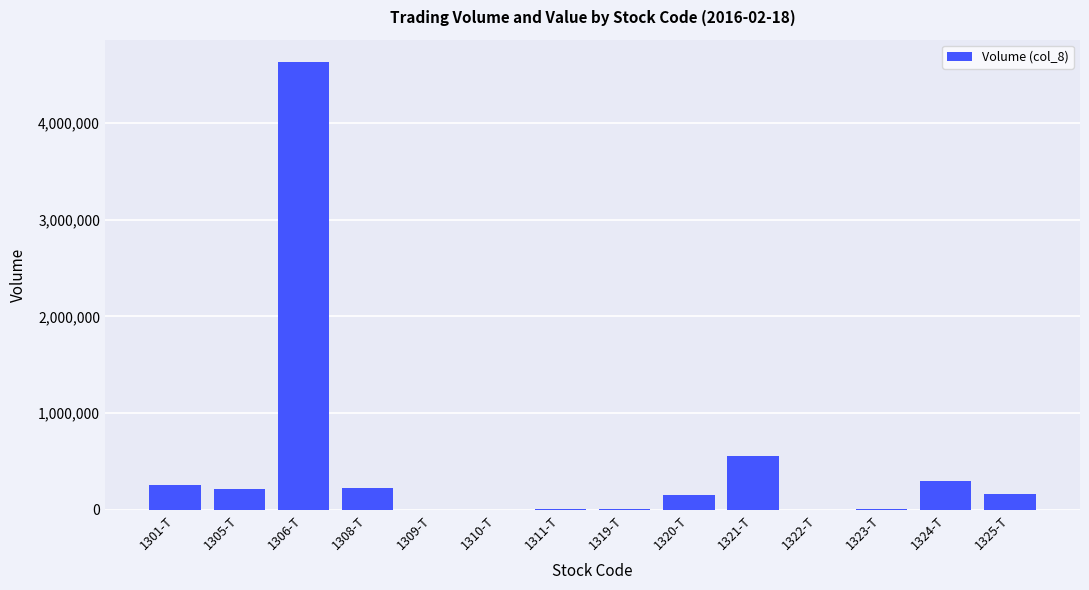

Does the chart contain stacked bars?

No